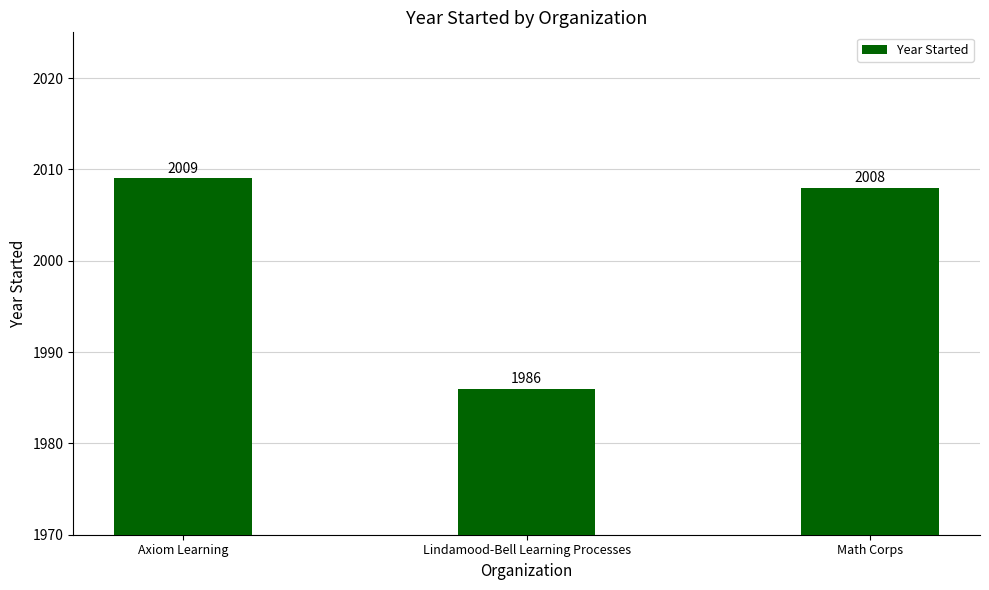

Between Axiom Learning and Lindamood-Bell Learning Processes, which is larger?

Axiom Learning